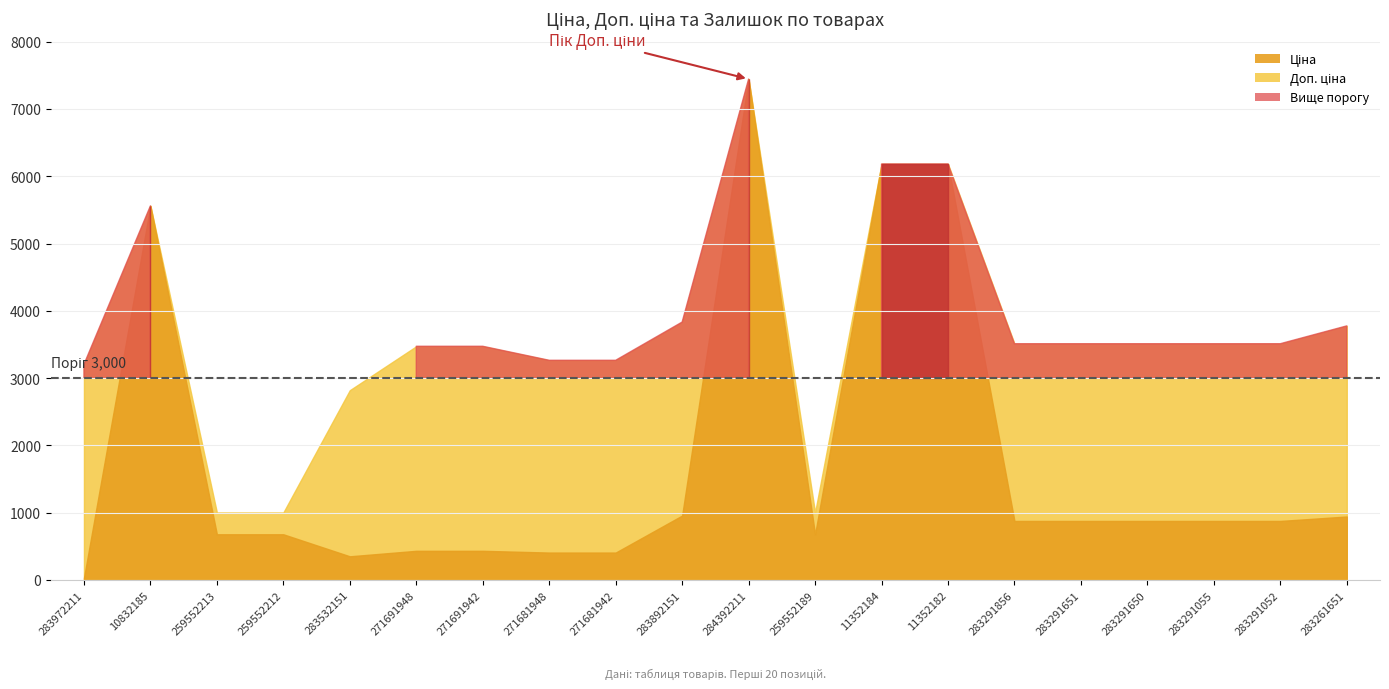

Which series has the largest total across all categories?

Доп. ціна